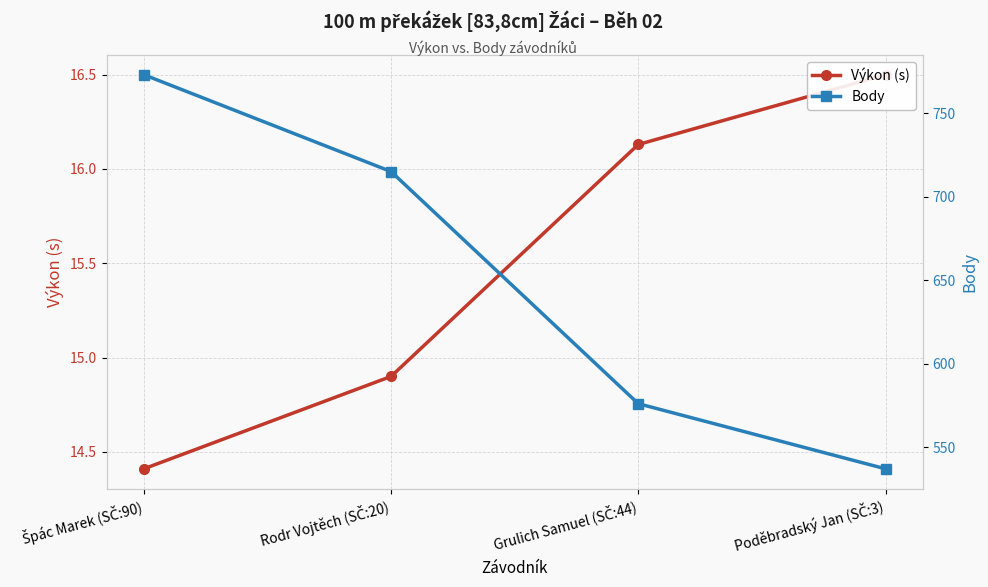

Which series has the widest spread of values?

Body